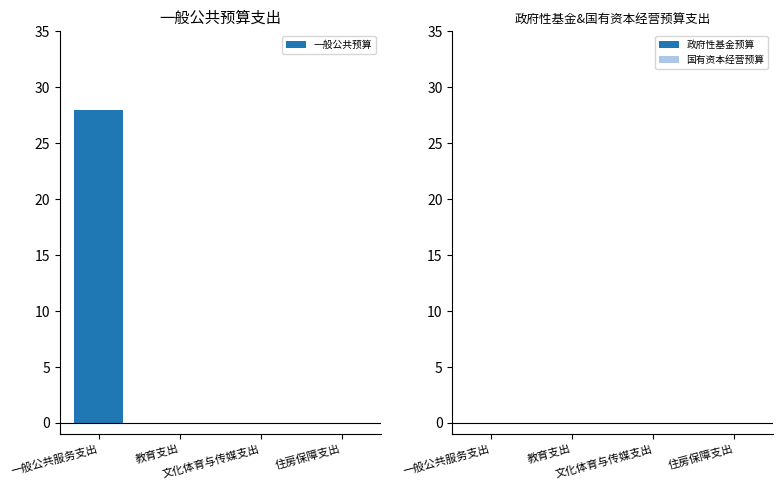

How many distinct data groups are displayed?

1